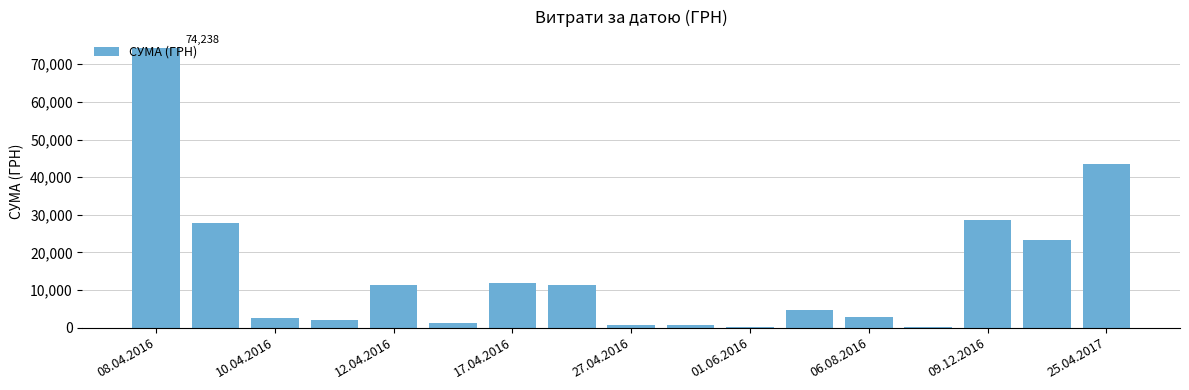

What is the sum of all values?

246415.5